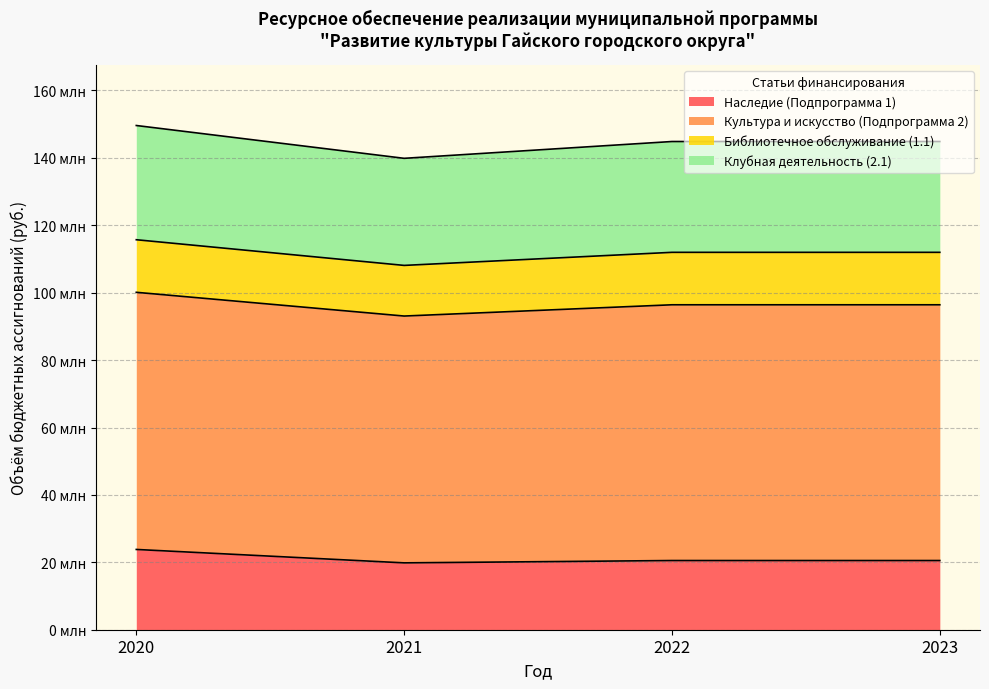

How many categories are shown in the chart?

4